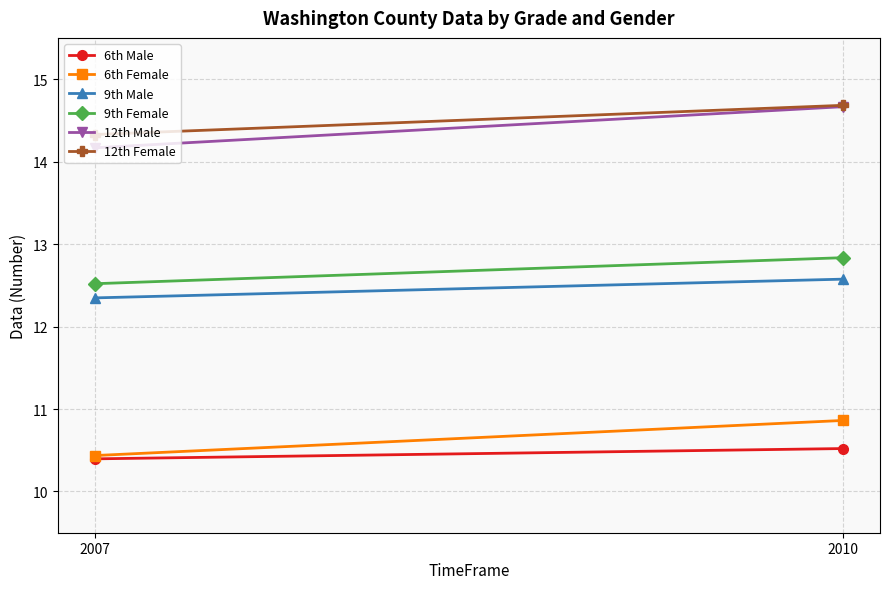

Is it true that 9th Male equals 5.9 at 2010?

False